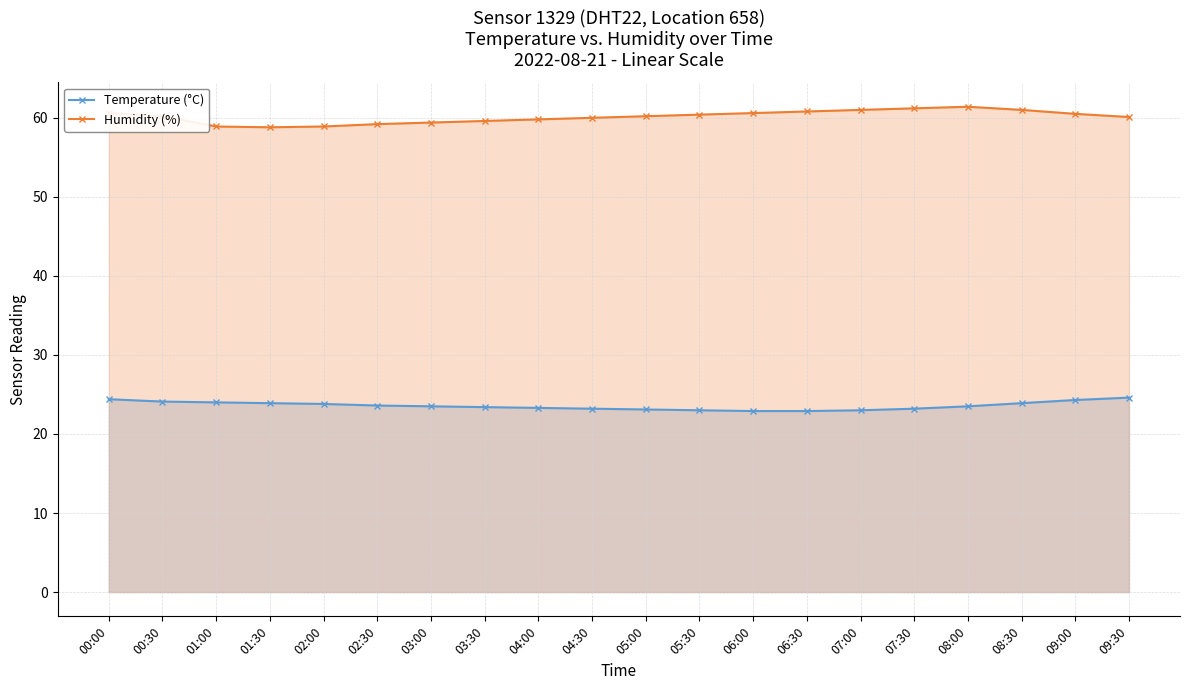

How many data points in Humidity (%) are above 60?

12